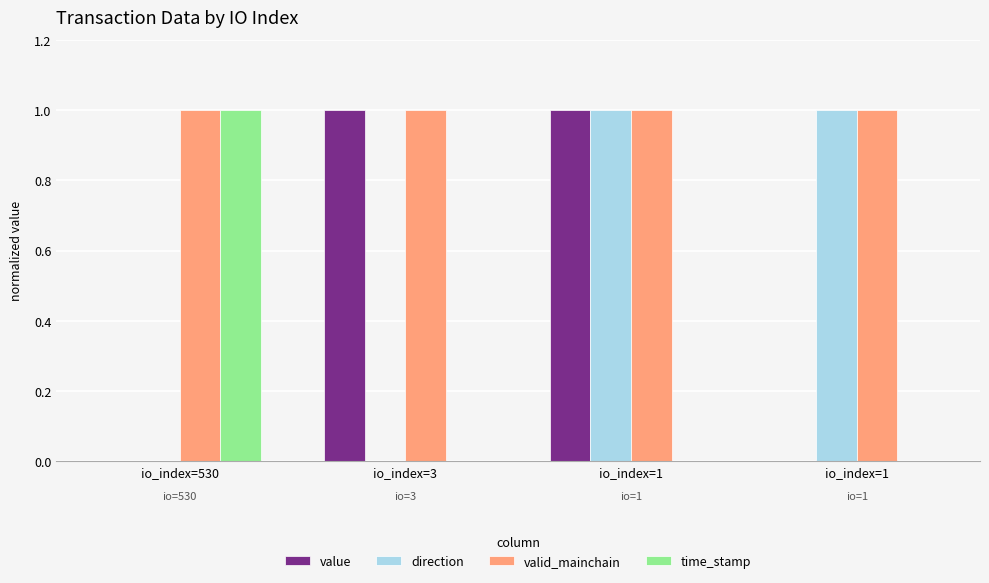

How many series are shown in this chart?

4